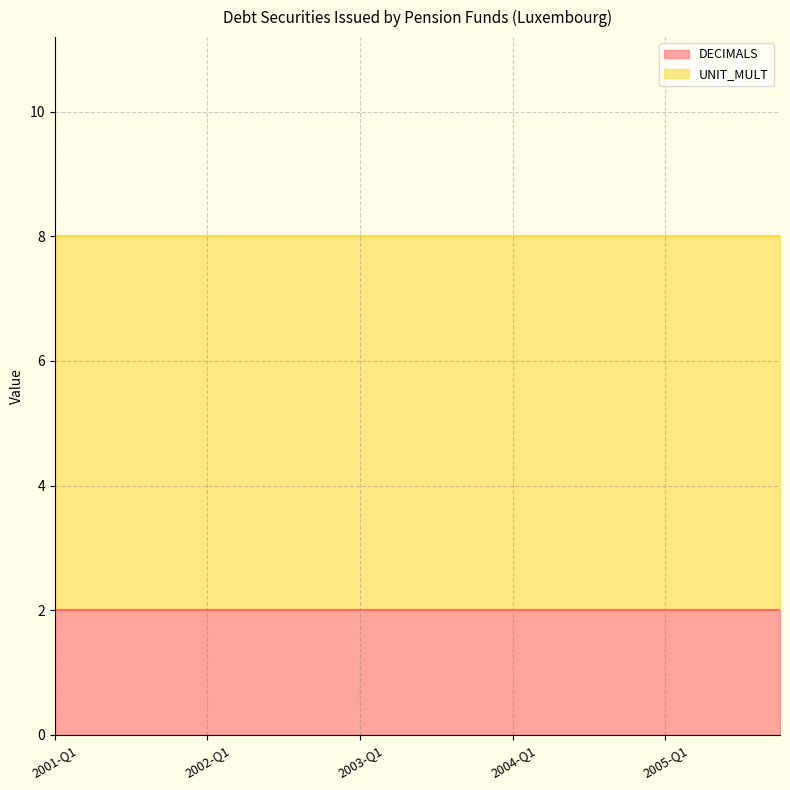

True or false: UNIT_MULT has more than 2 interior local peaks.

False